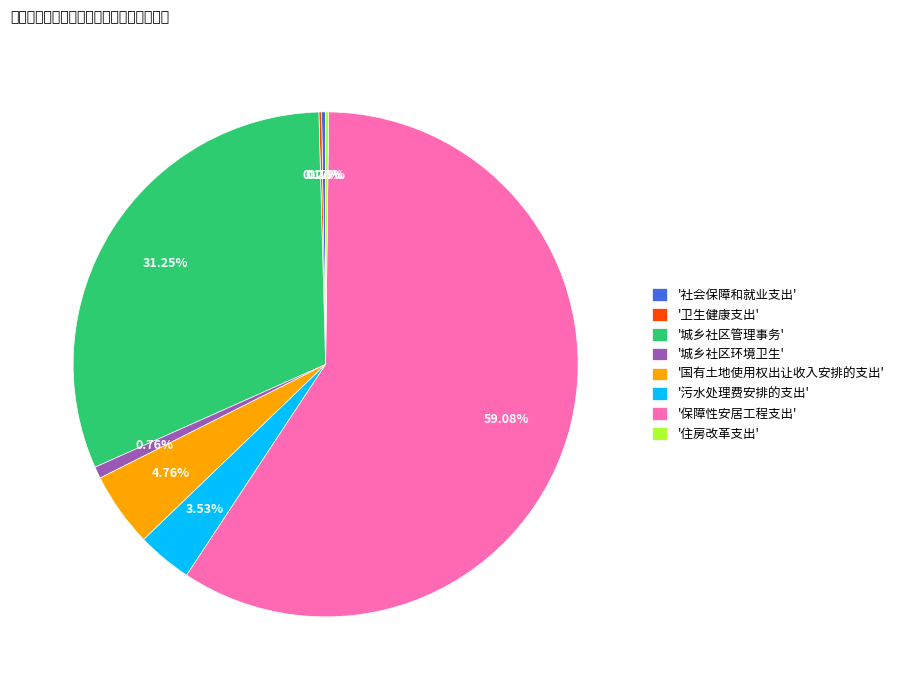

Which category accounts for the majority?

'保障性安居工程支出'